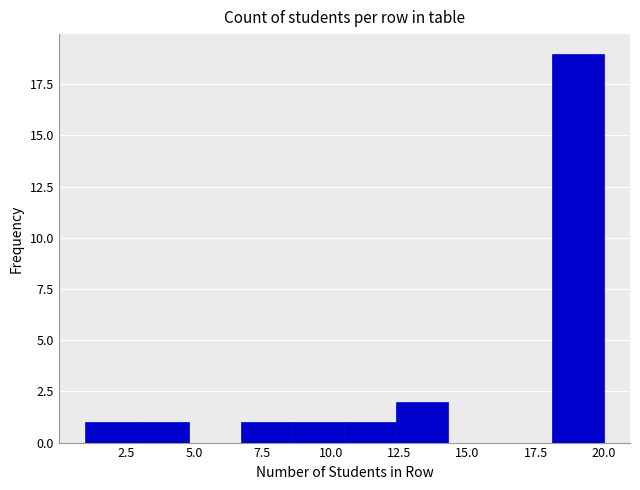

Around what value on the x-axis is the tallest bar? Give the approximate position of its centre, as read against the axis.

19.0